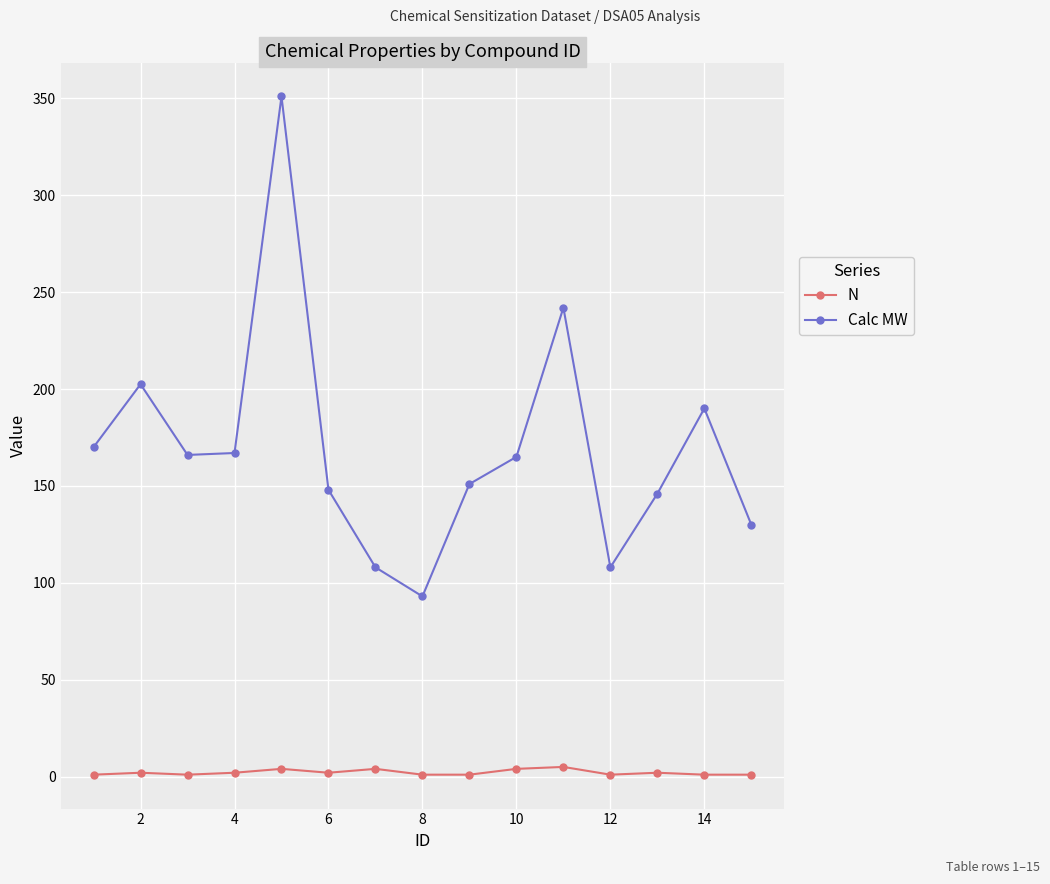

How many categories are shown in the chart?

15